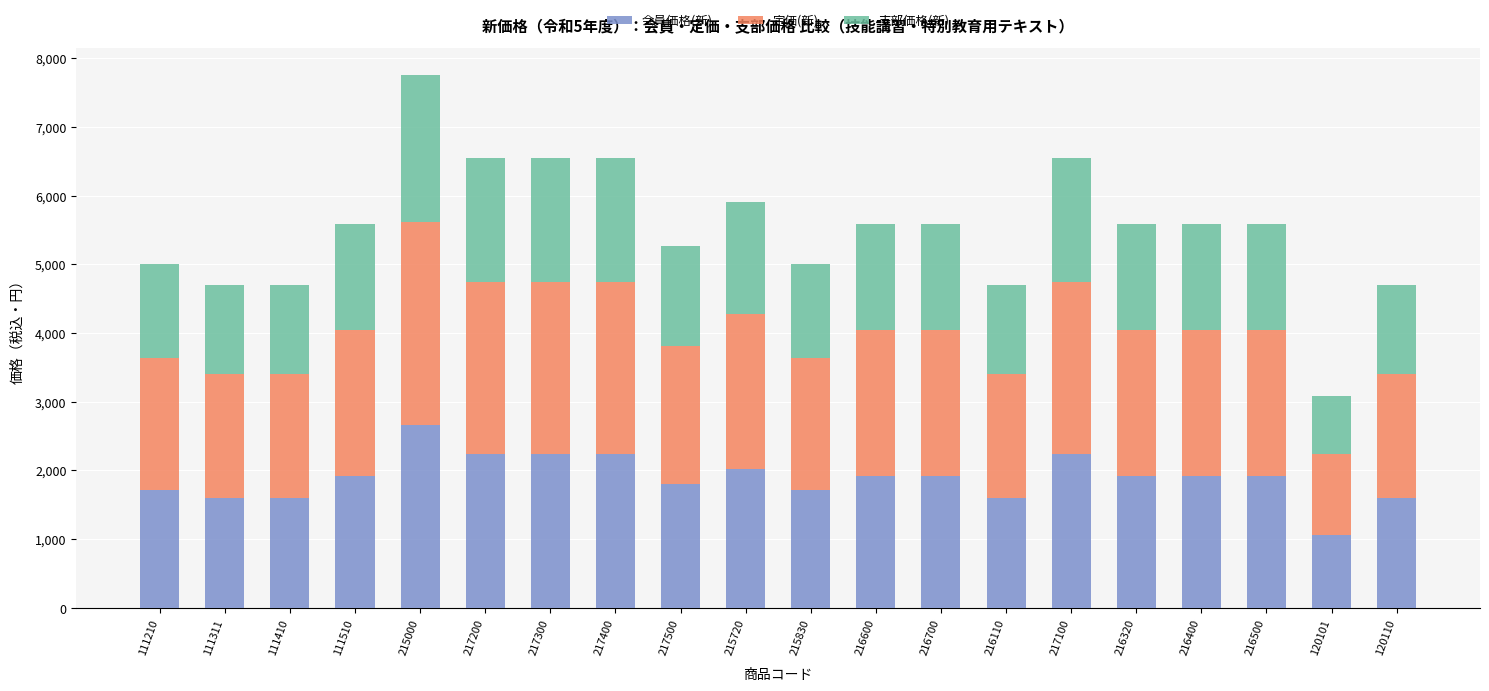

What are all the series names shown in the legend?

会員価格(新), 定価(新), 支部価格(新)